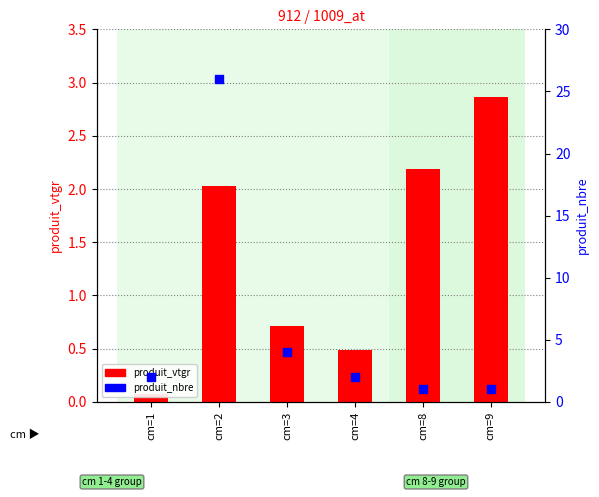

At how many categories does at least one series exceed 8?

1